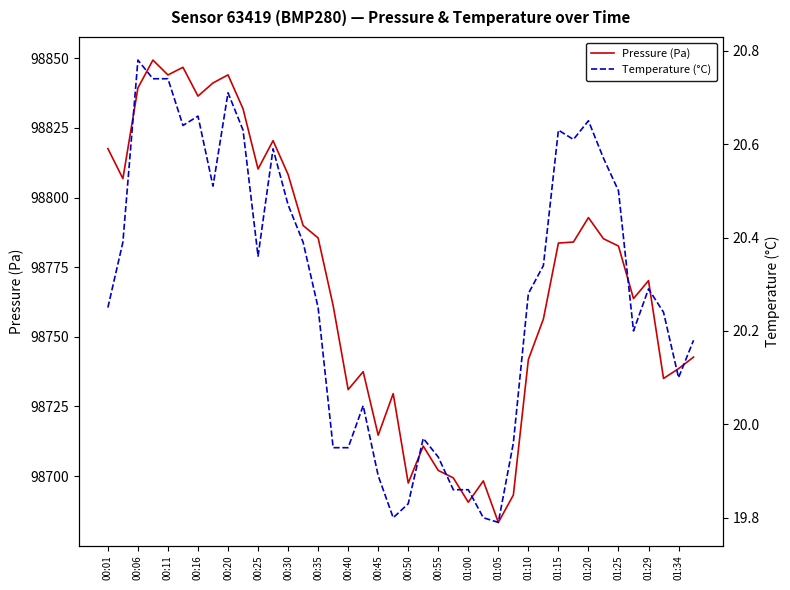

The Pressure (Pa) series shows 163097.8 at 00:25. True or false?

False